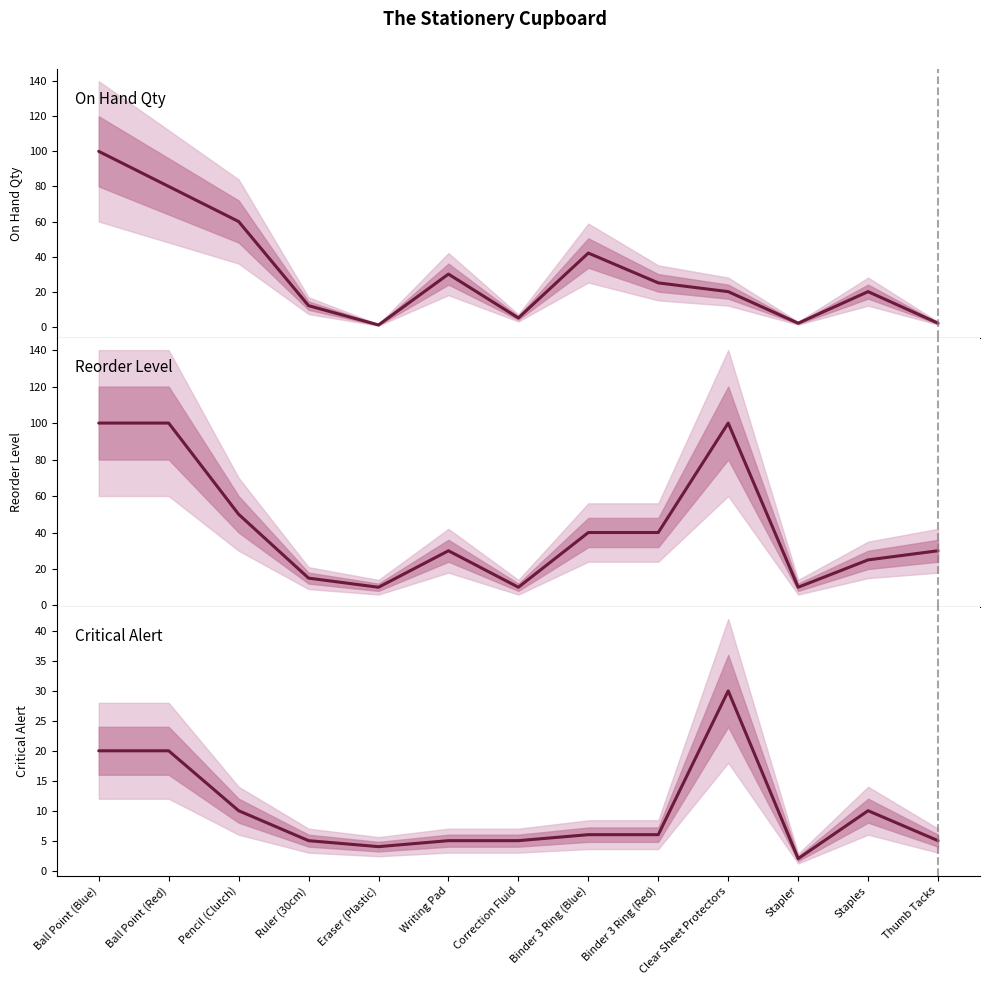

What are all the series names shown in the legend?

On Hand Qty, Reorder Level, Critical Alert